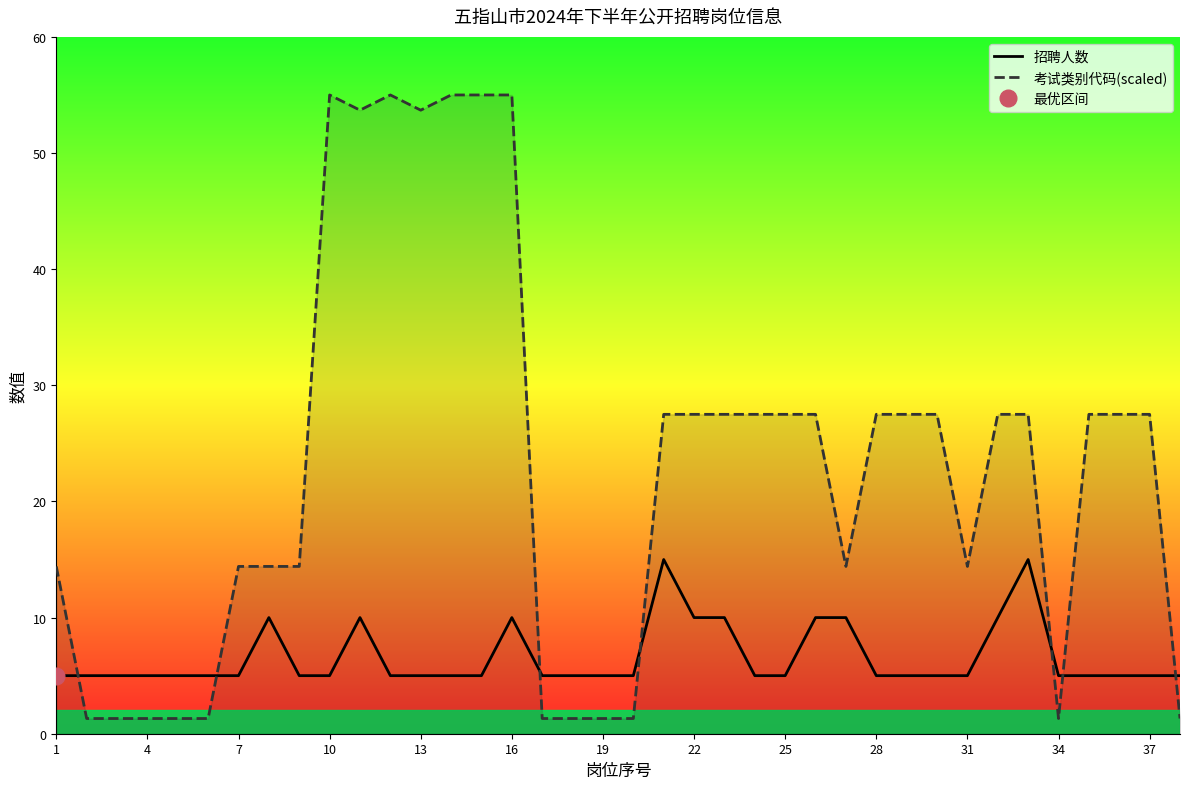

Count the 招聘人数 values in the range 5 to 10.

36